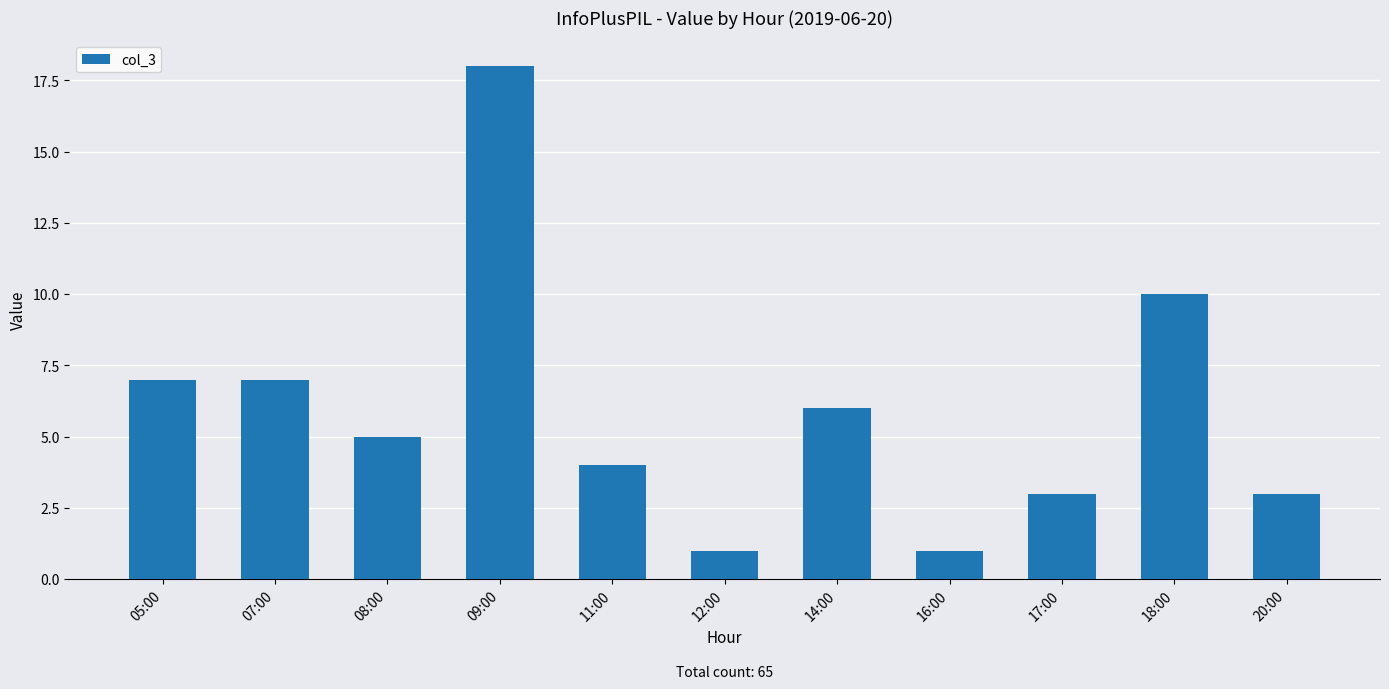

How many series are shown in this chart?

1